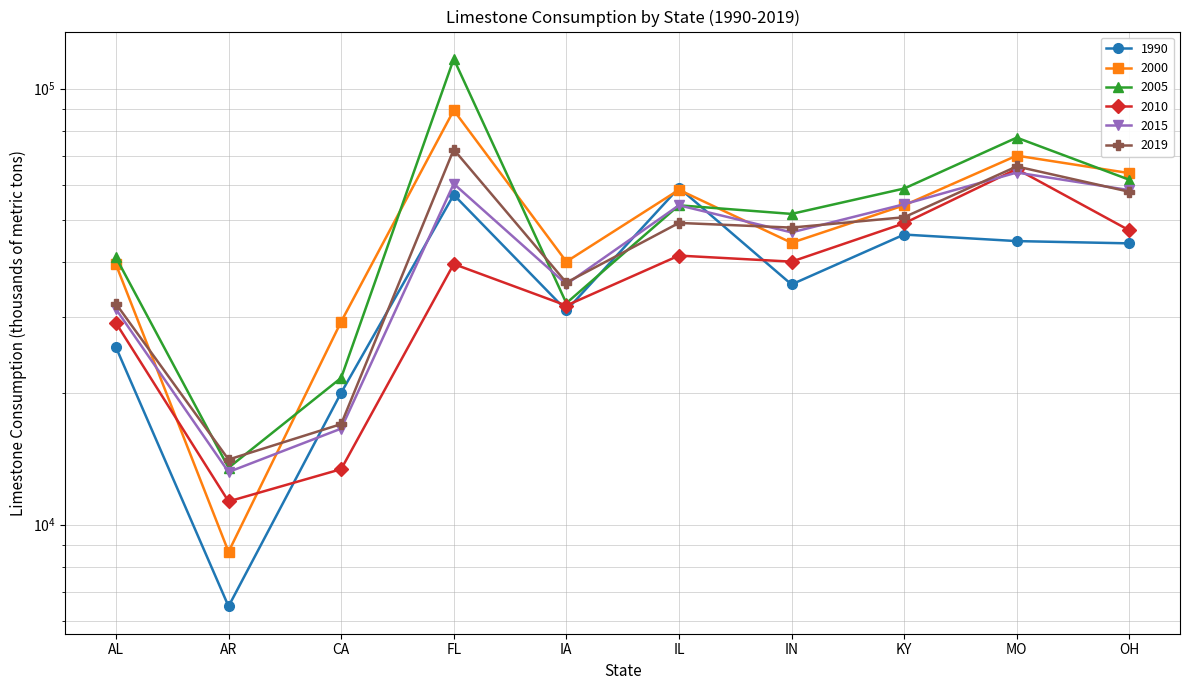

What position from the left is AR?

2